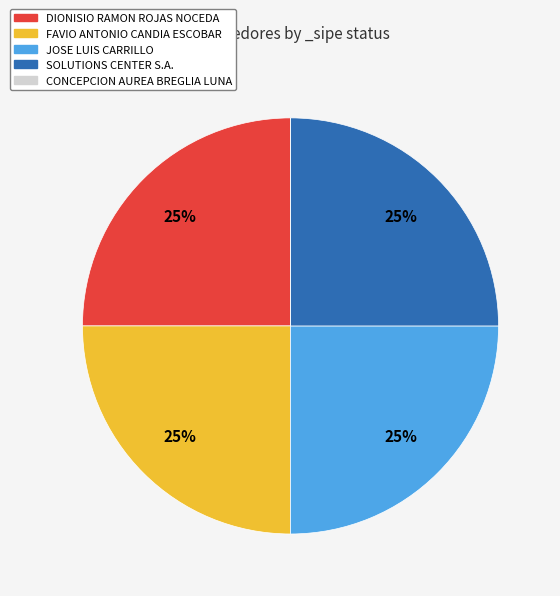

True or false: SOLUTIONS CENTER S.A. accounts for 19% of the total.

False